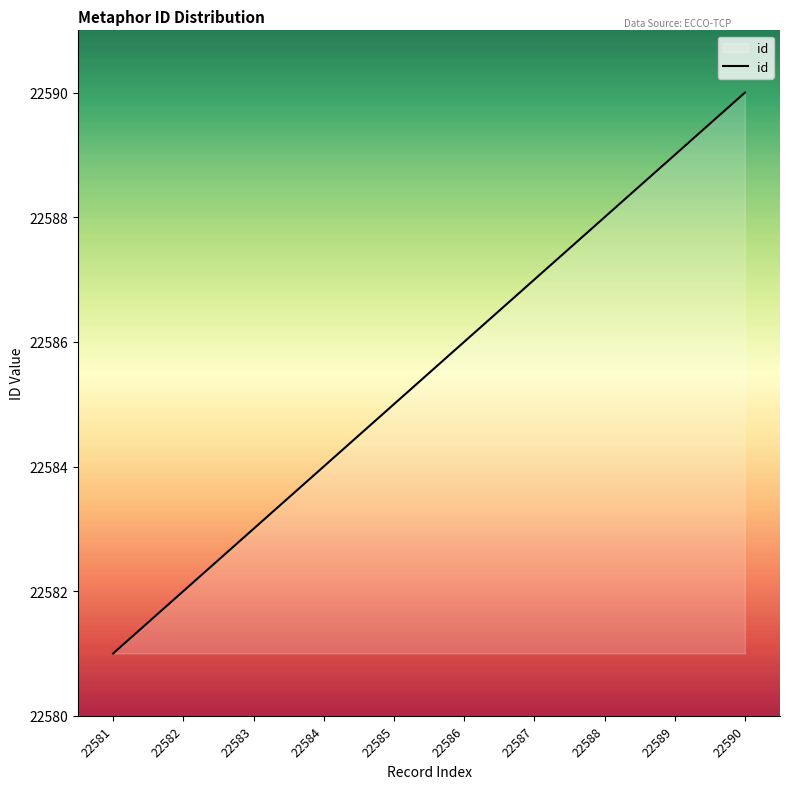

True or false: the data has more than 1 interior local peaks.

False